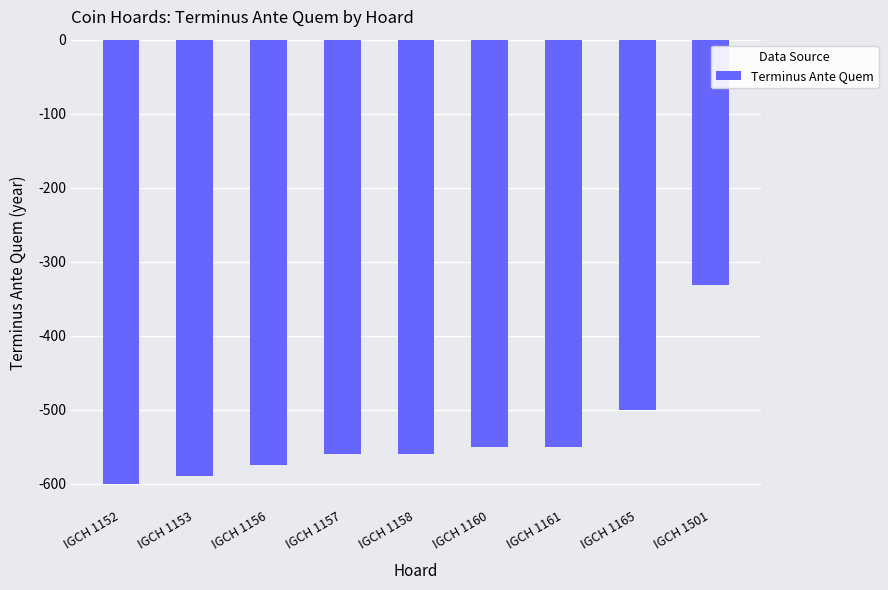

The chart shows a value of -500 at IGCH 1165. True or false?

True